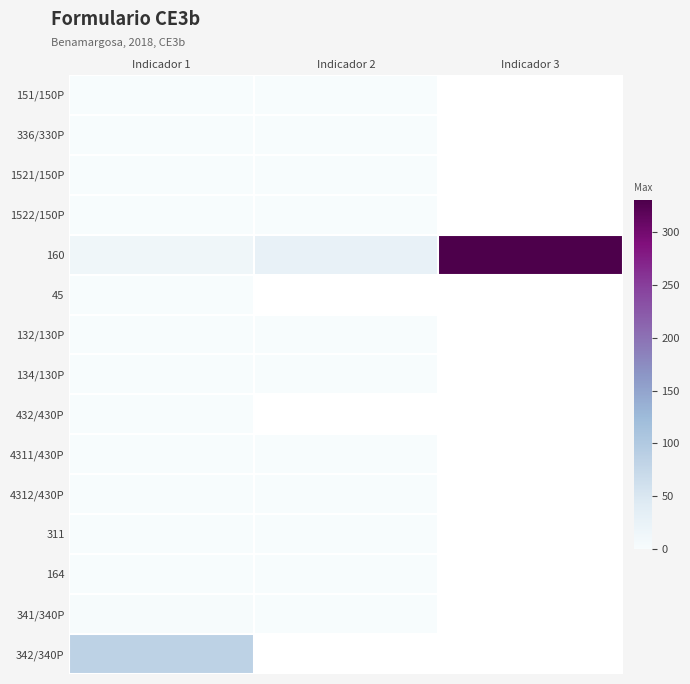

What is the greatest value displayed?

330.6